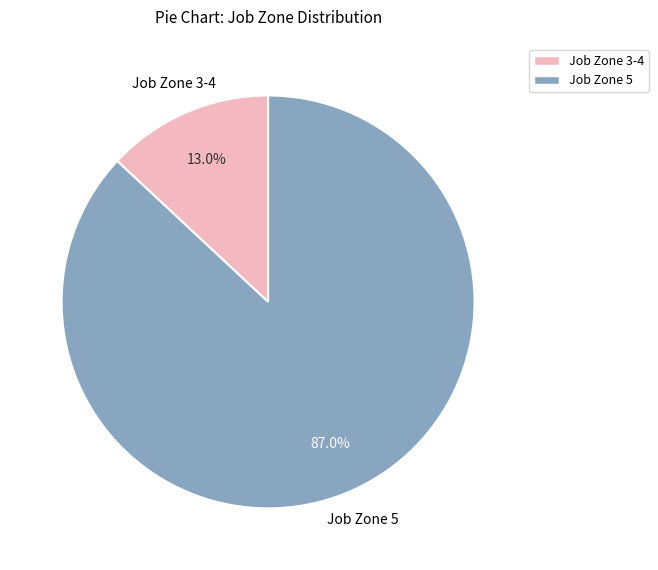

Is there any slice that represents more than half of the pie?

Yes